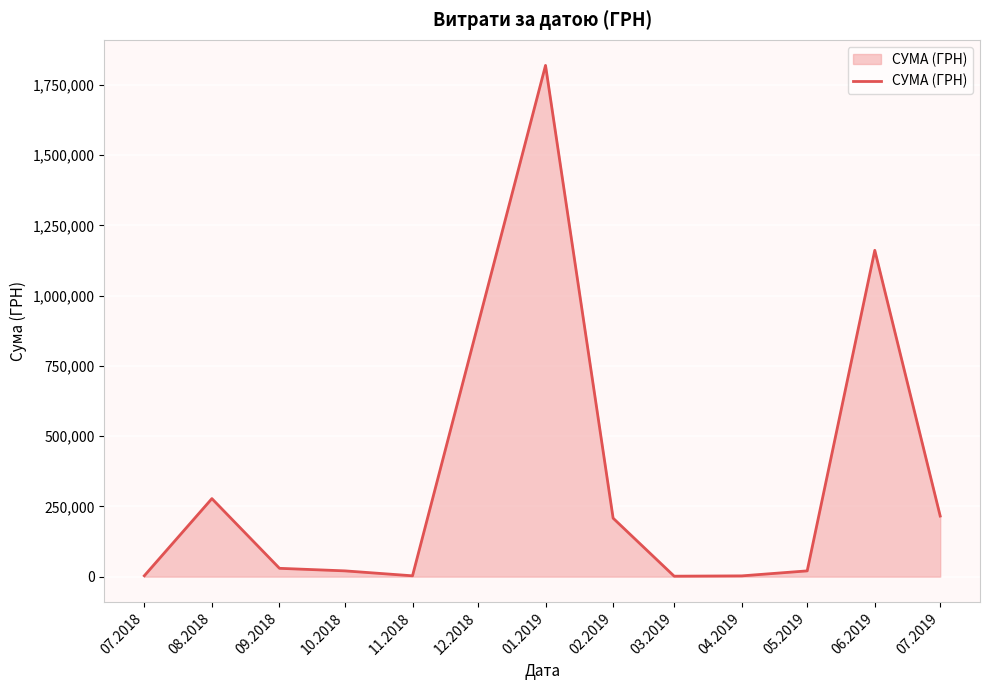

The value at 10.2018 is 20530.8. True or false?

True